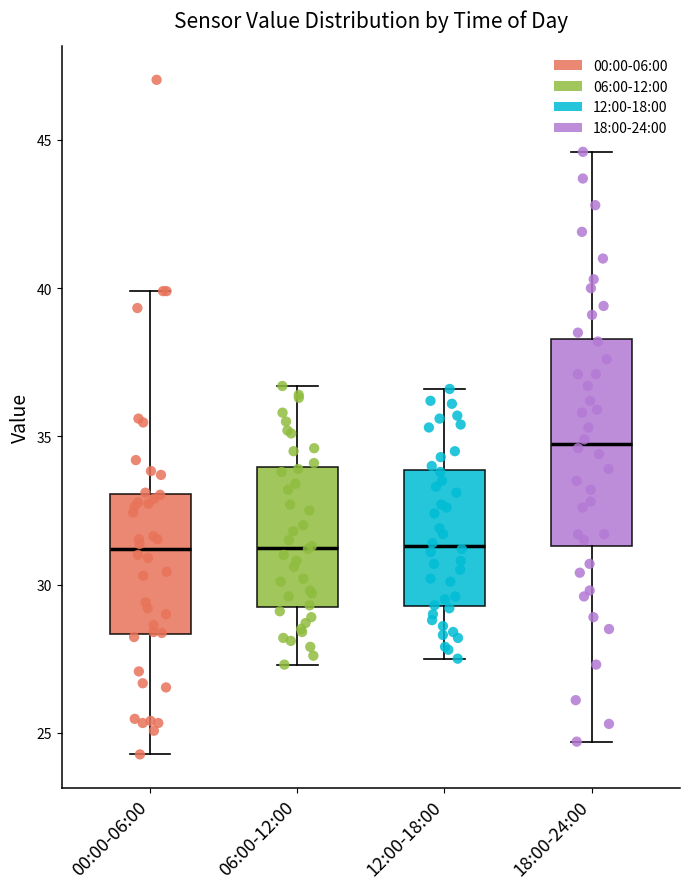

Reading left to right, read every box against the y-axis: the position of its median line, the range the box covers, and the ends of its whiskers. The values are not printed on the chart, so give them approximately, as read against the axis.

00:00-06:00: median 31.0, box 28.5 to 33.0, whiskers 24.5 to 40.0
06:00-12:00: median 31.5, box 29.5 to 34.0, whiskers 27.5 to 36.5
12:00-18:00: median 31.5, box 29.5 to 34.0, whiskers 27.5 to 36.5
18:00-24:00: median 35.0, box 31.5 to 38.5, whiskers 24.5 to 44.5